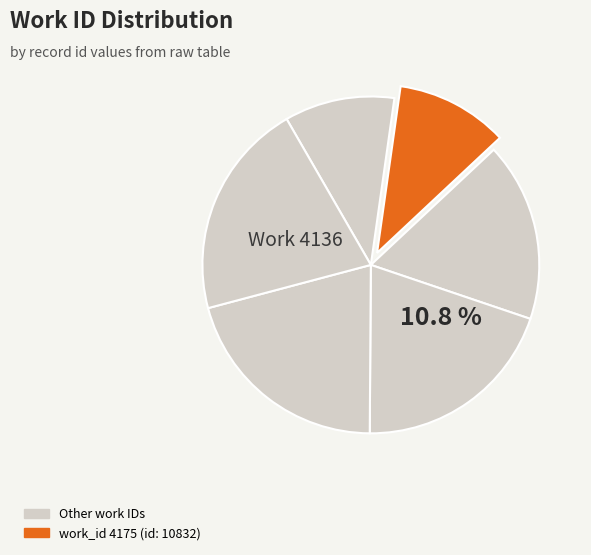

How many segments does this pie chart have?

6